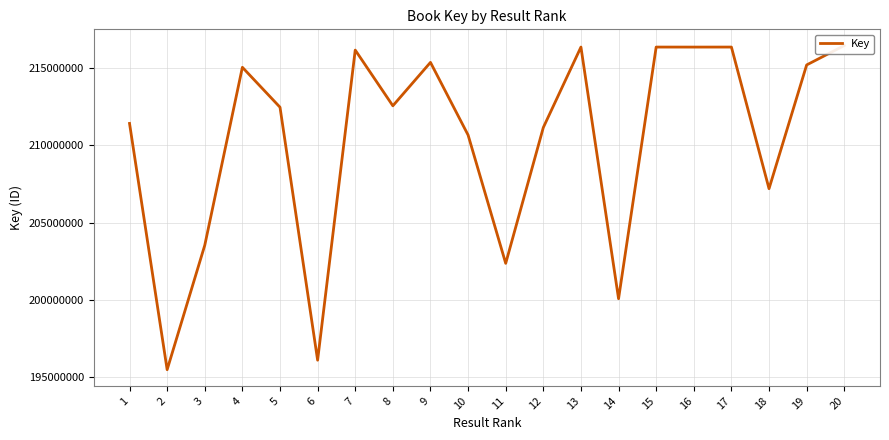

How many lines are shown in the chart?

1